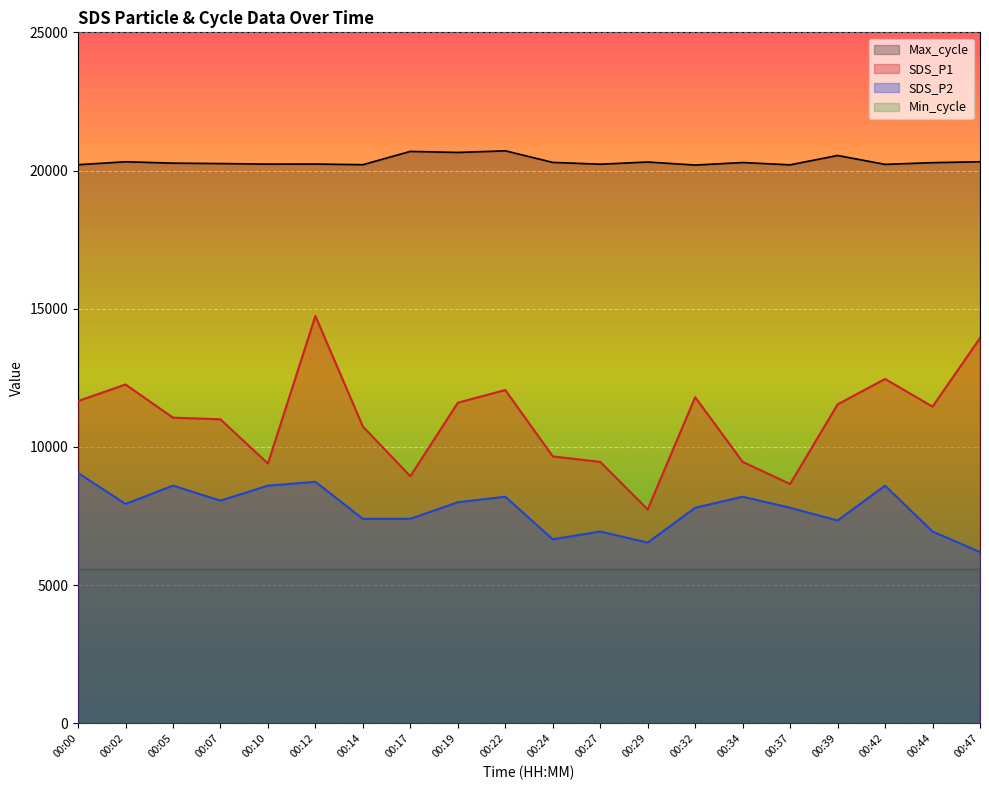

What is the total value across all series at 00:39?

45025.0